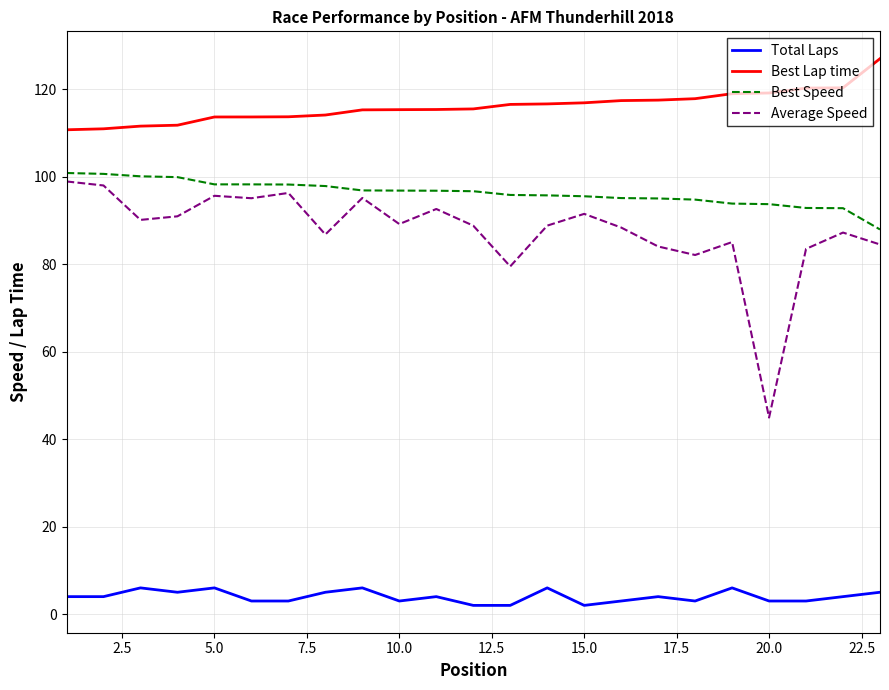

What is the difference between the maximum and minimum values in the Best Lap time series?

16.3